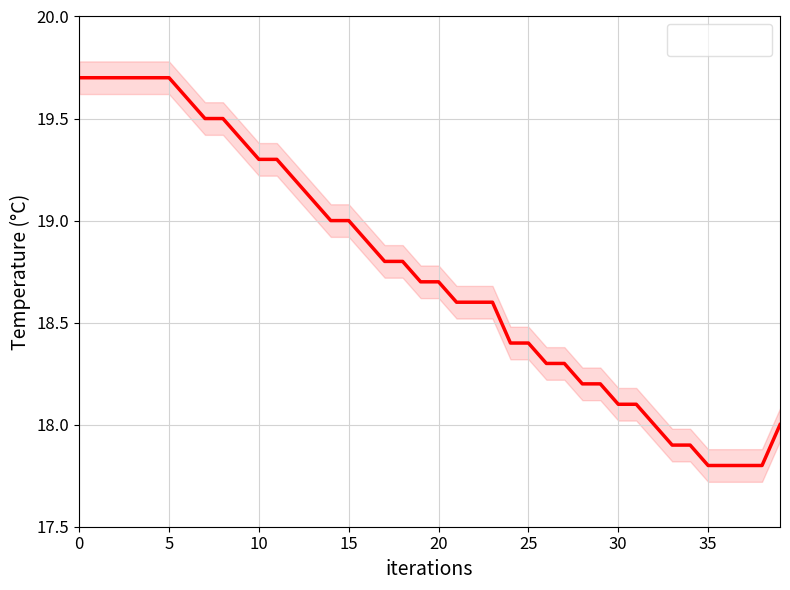

How many lines are shown in the chart?

1